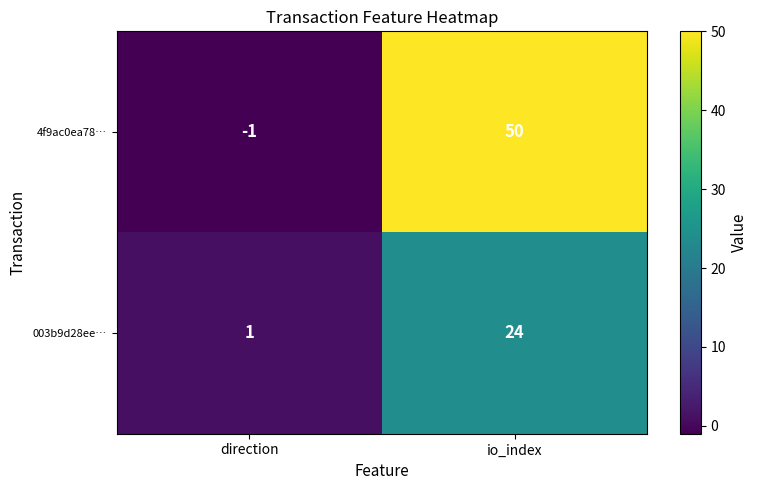

At direction, list the series in order from largest to smallest.

003b9d28ee…, 4f9ac0ea78…